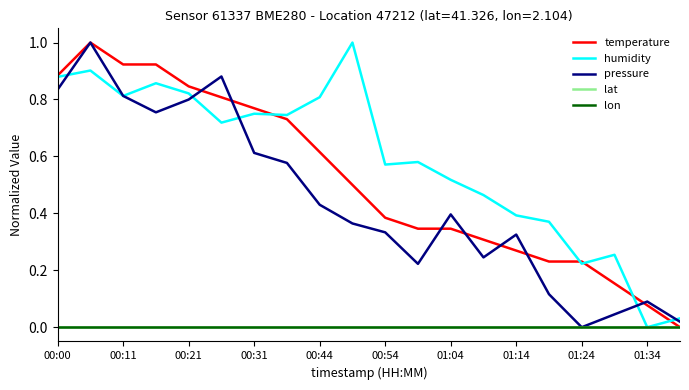

Does the chart have visible grid lines?

No